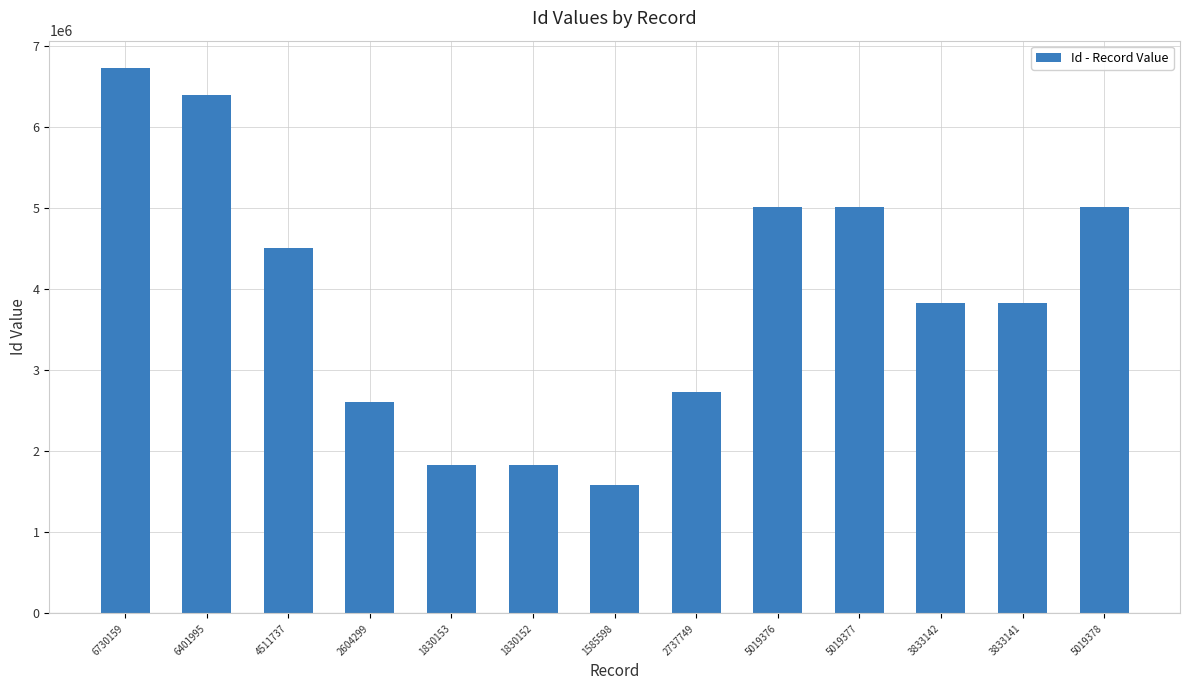

Are the bars grouped side by side (vs. stacked)?

No